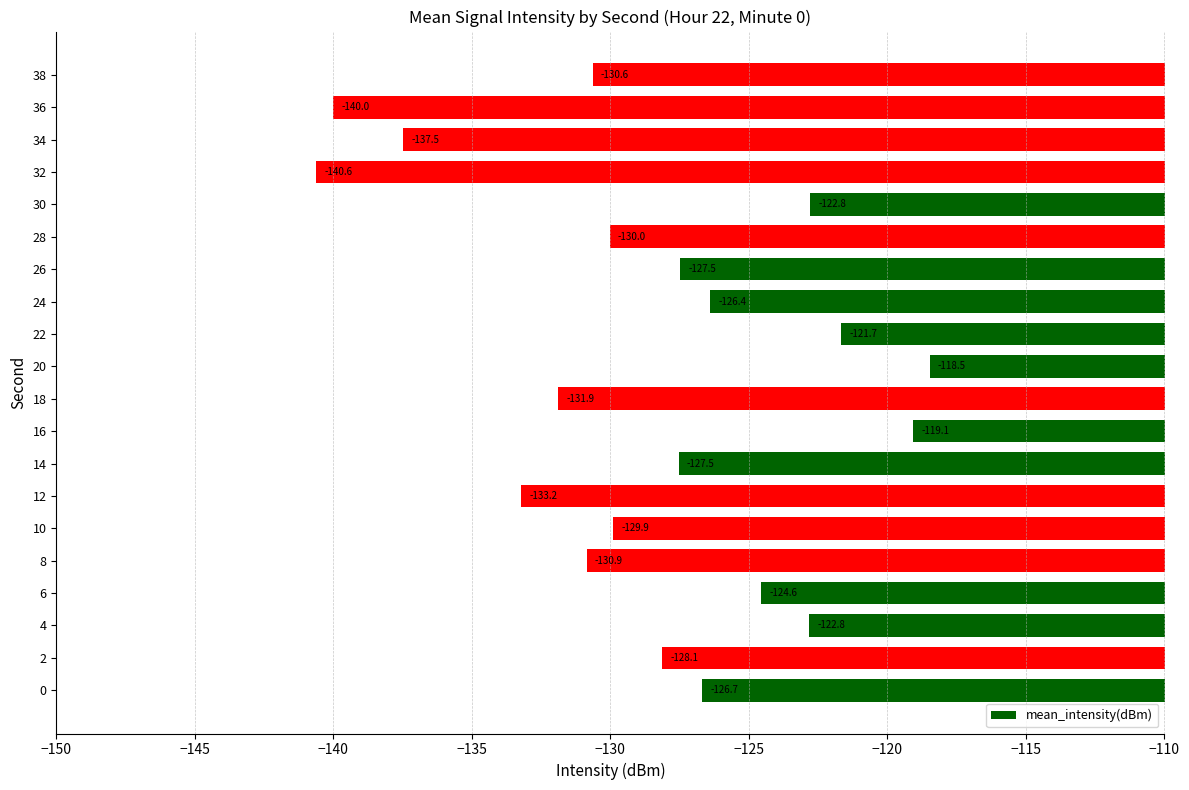

The chart shows a value of -124.6 at 6. True or false?

True